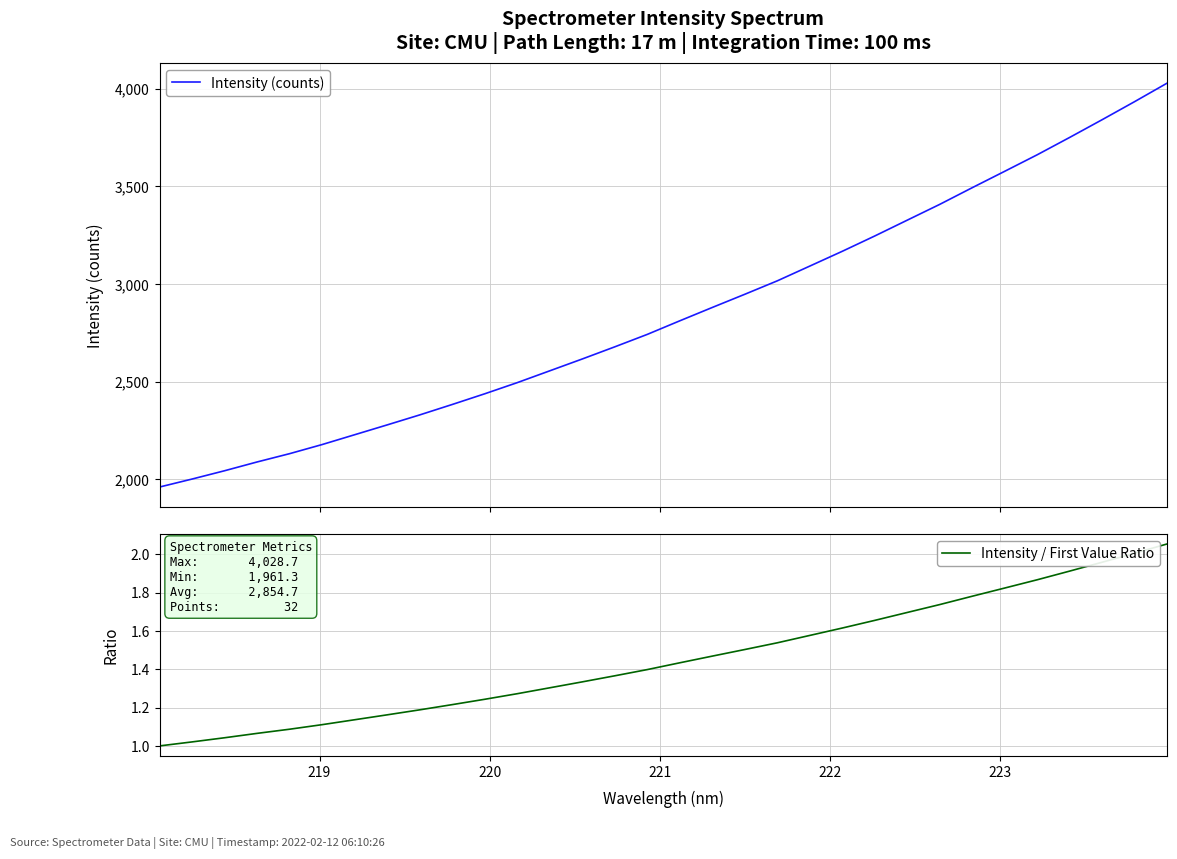

What is the maximum value for Intensity (counts)?

4028.7